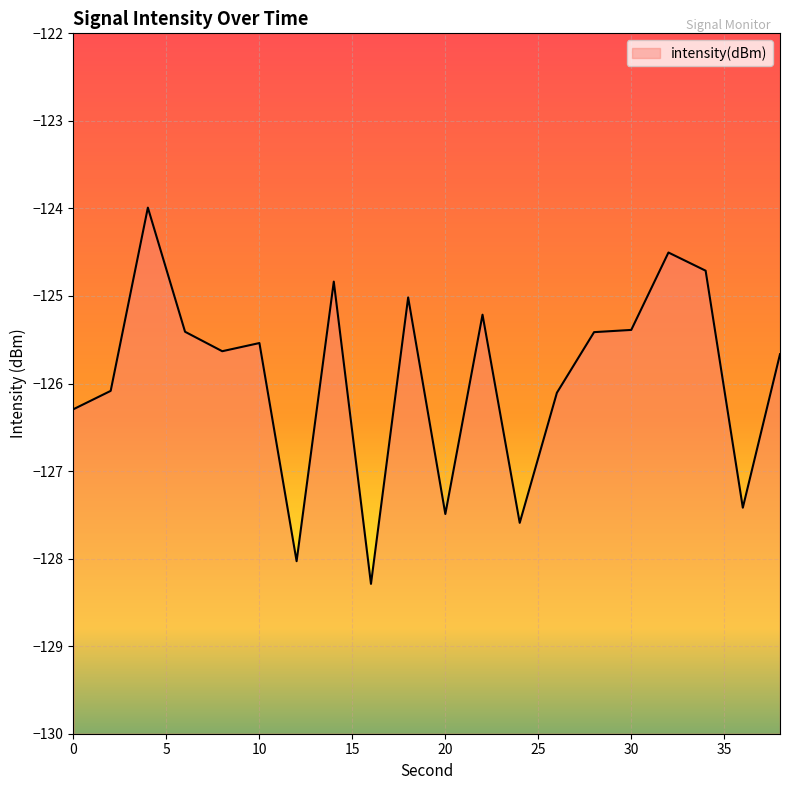

Is it true that the value at 36 is -59.1?

False